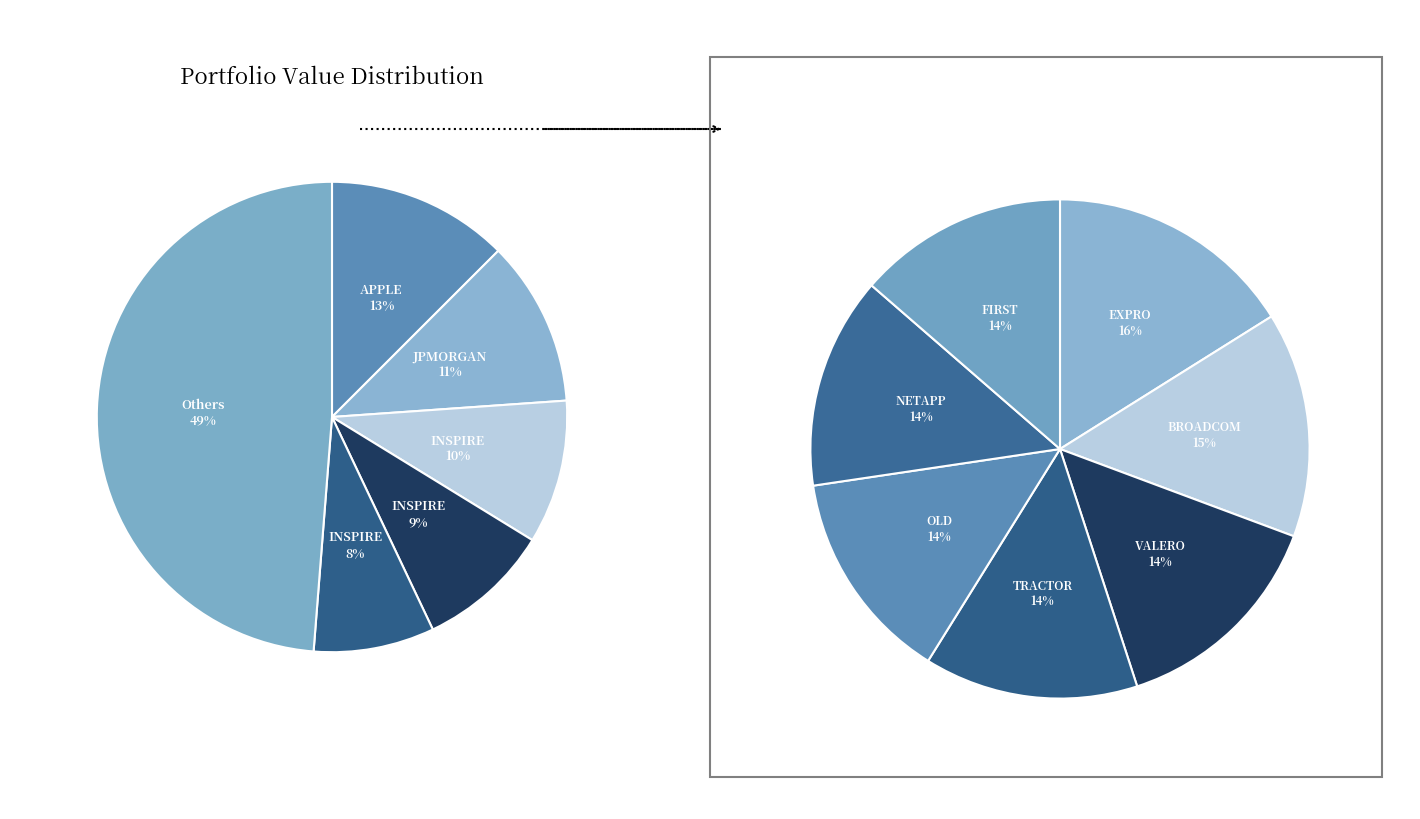

Count the number of slices in the pie.

12